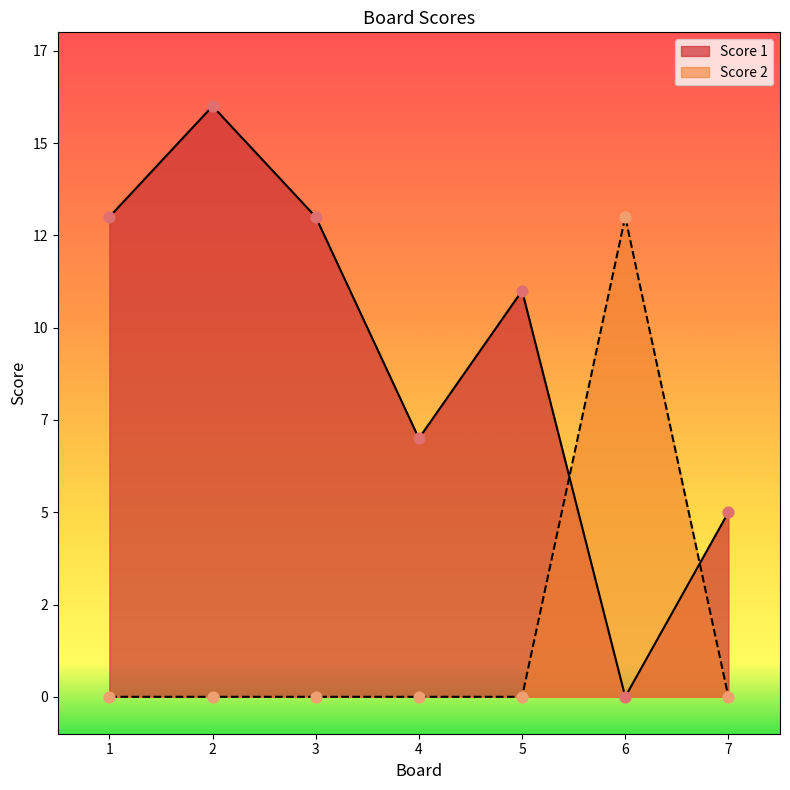

Which series has the largest total across all categories?

Score 1